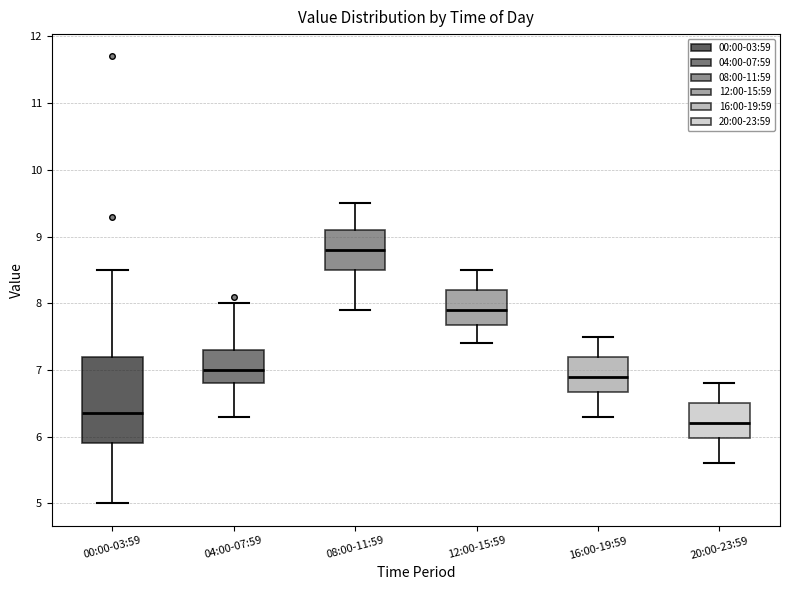

Where does the median line of the box for 20:00-23:59 sit on the y-axis? The values are not printed on the chart, so give them approximately, as read against the axis.

6.2